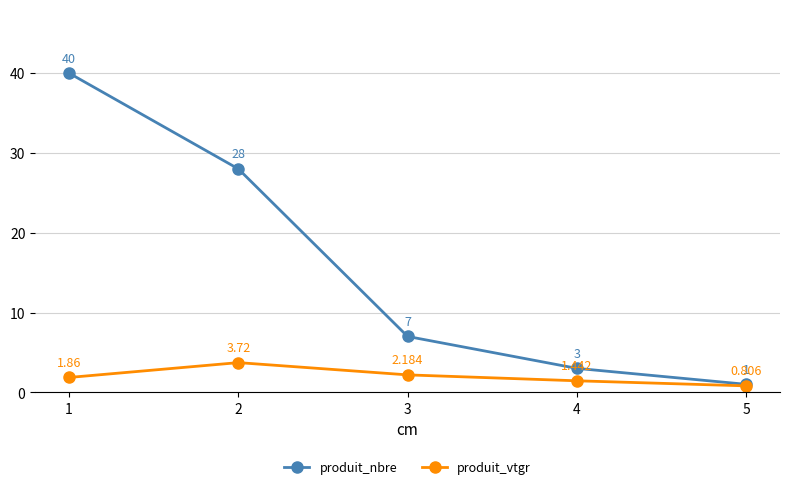

True or false: produit_vtgr and produit_nbre intersect in this chart.

False